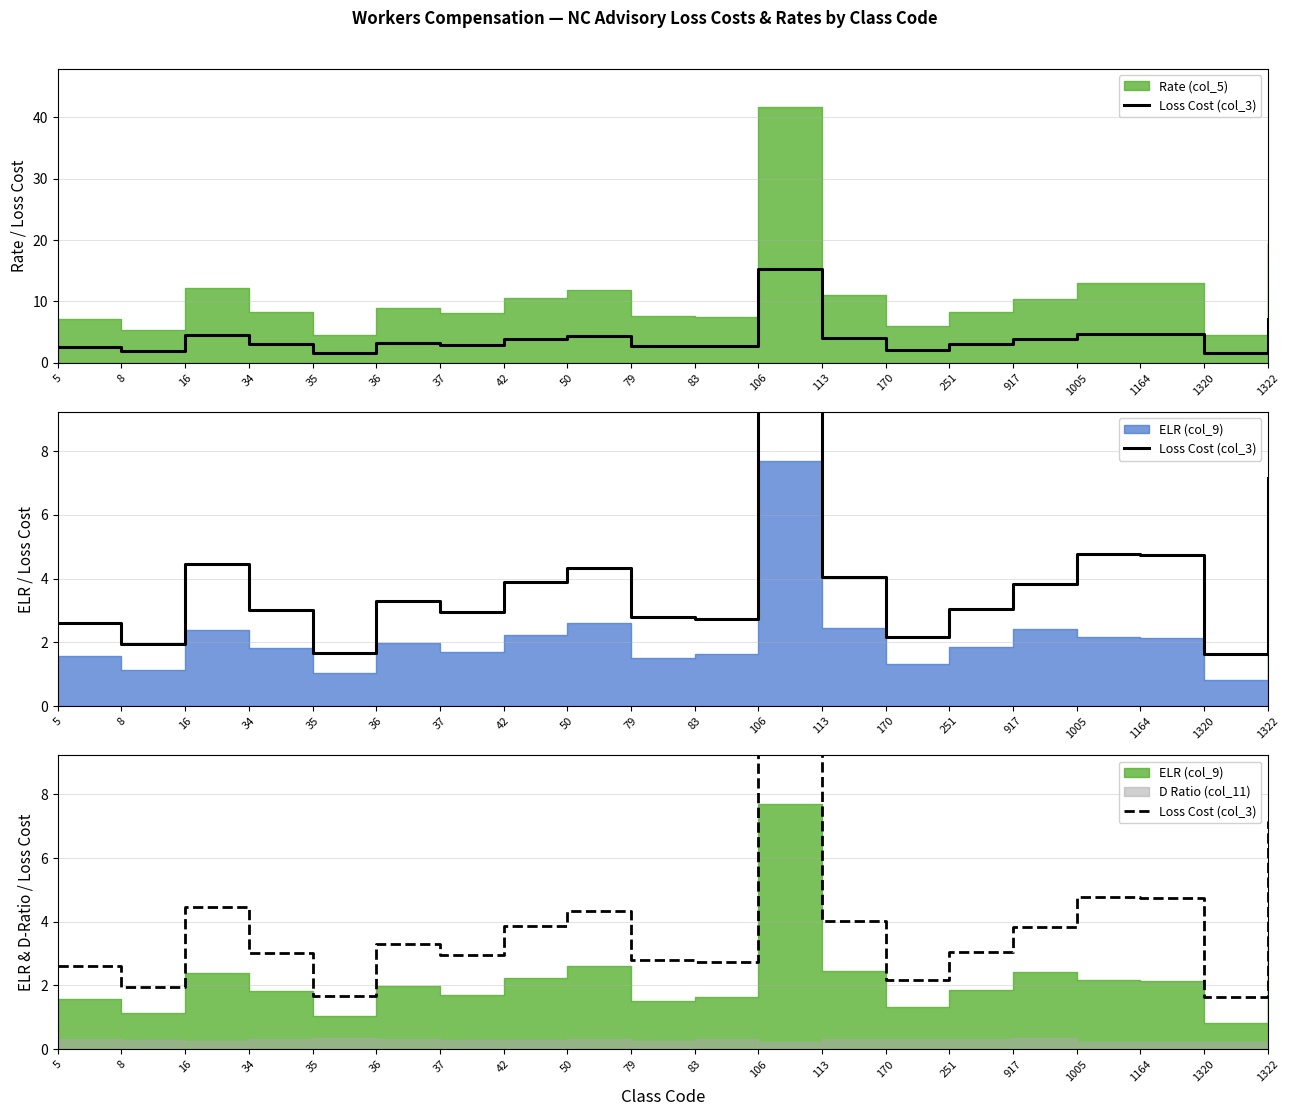

How many lines are shown in the chart?

1